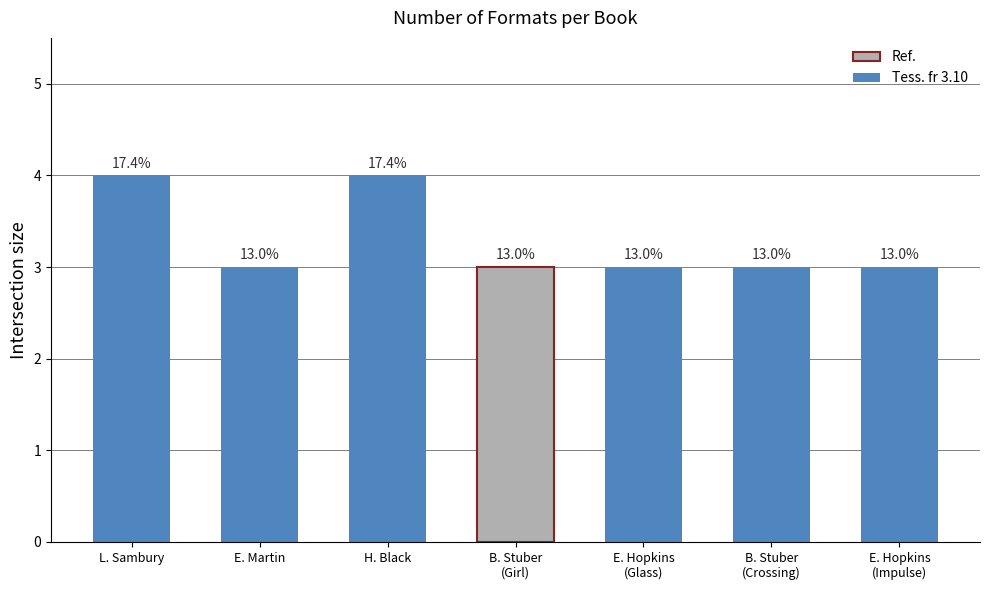

What is the ratio of the value at B. Stuber
(Girl) to the value at B. Stuber
(Crossing)?

1.0